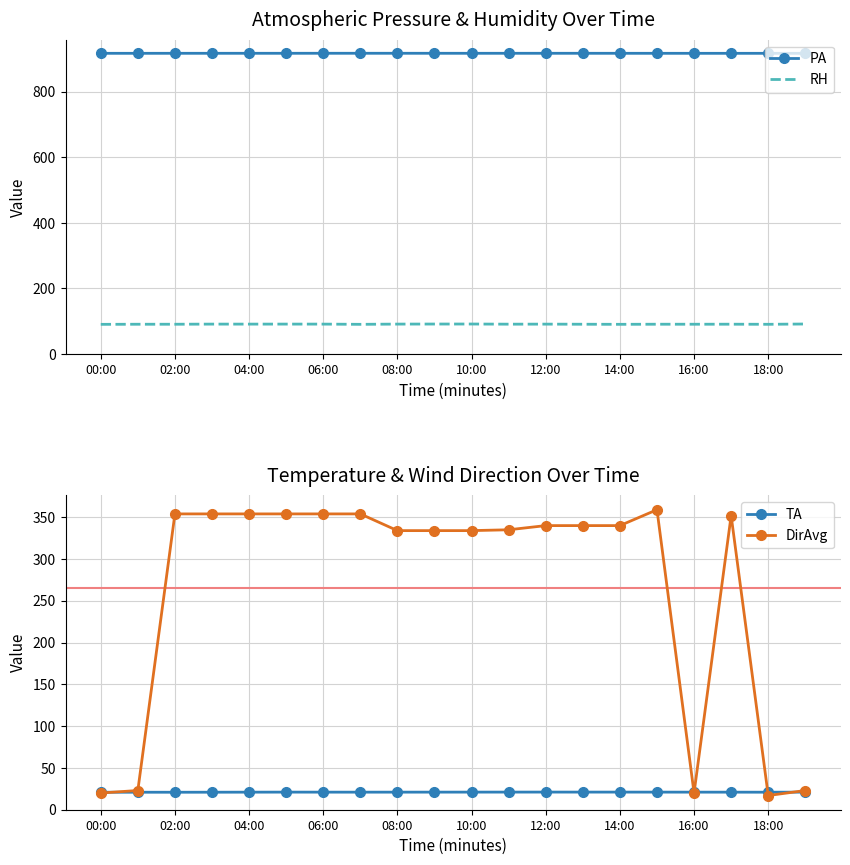

Which has a higher value, 19 or 00:00?

00:00